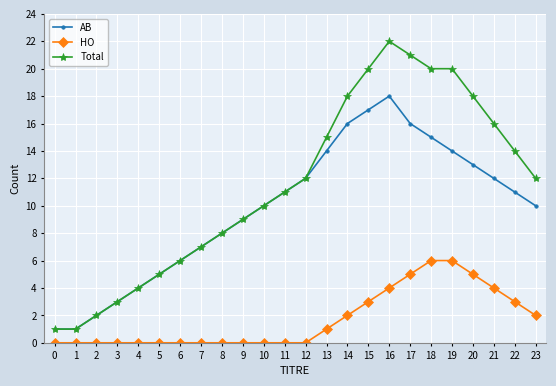

At which category is the sum across all series the highest?

16